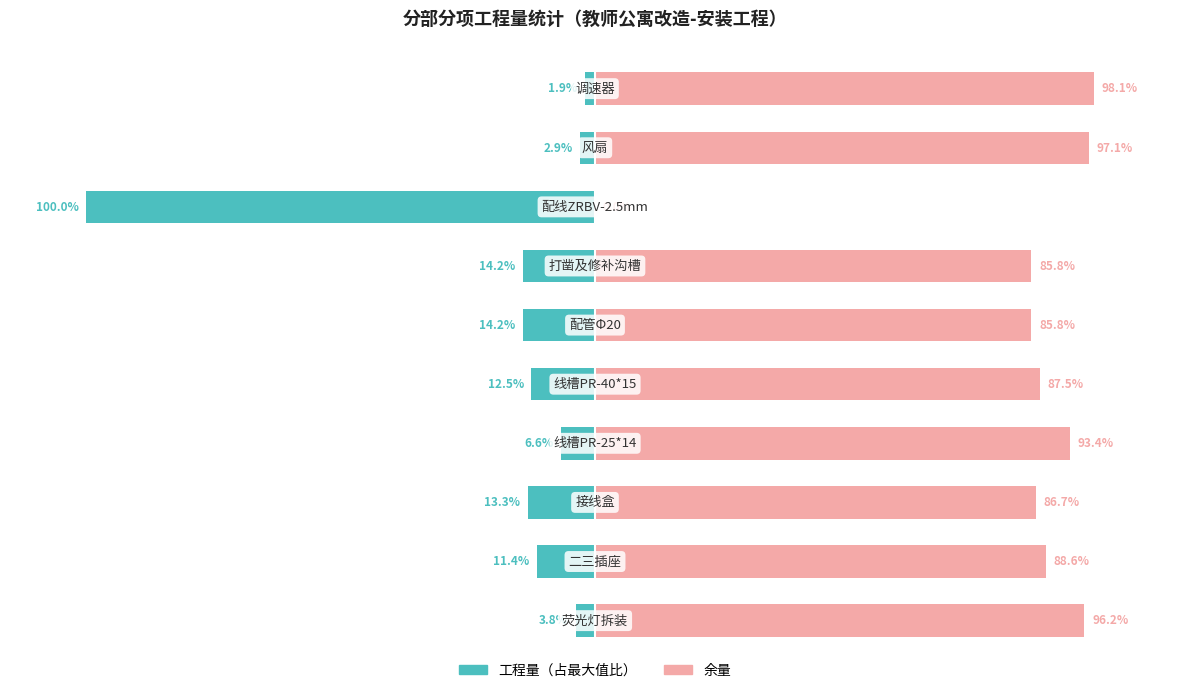

Which series has the largest total across all categories?

占比余量（右）